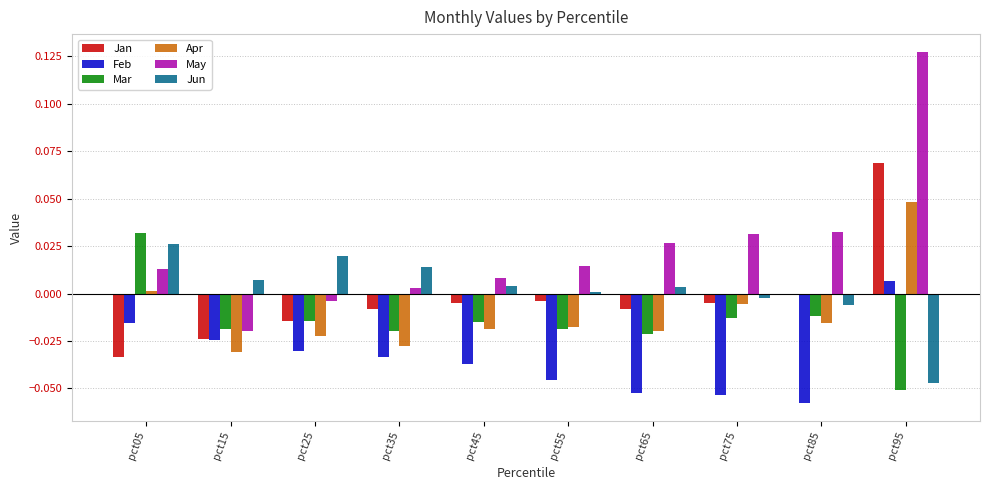

Between pct45 and pct95, which series saw the biggest shift?

May